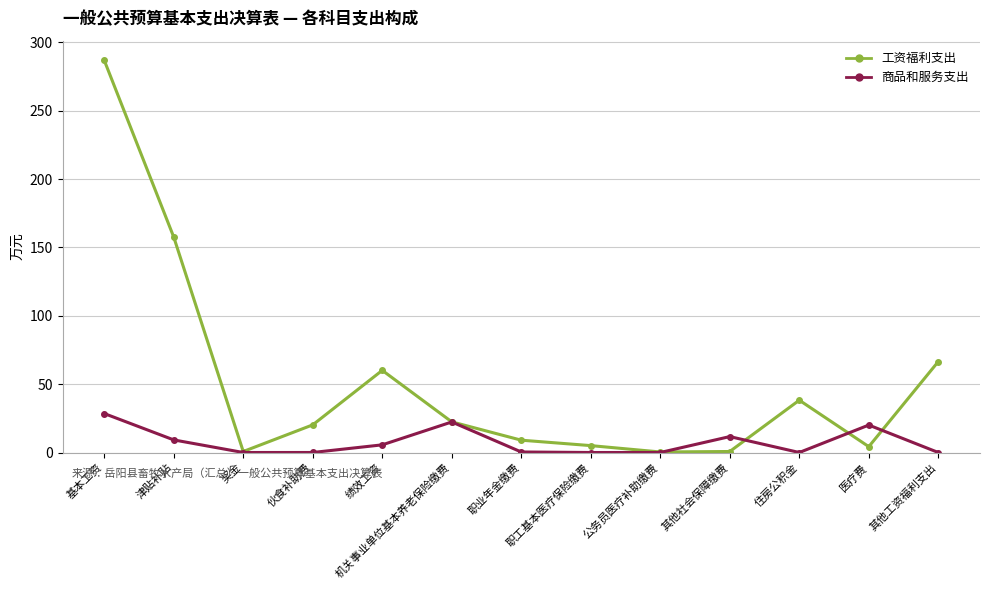

The value of 商品和服务支出 at 机关事业单位基本养老保险缴费 is 33.8. True or false?

False